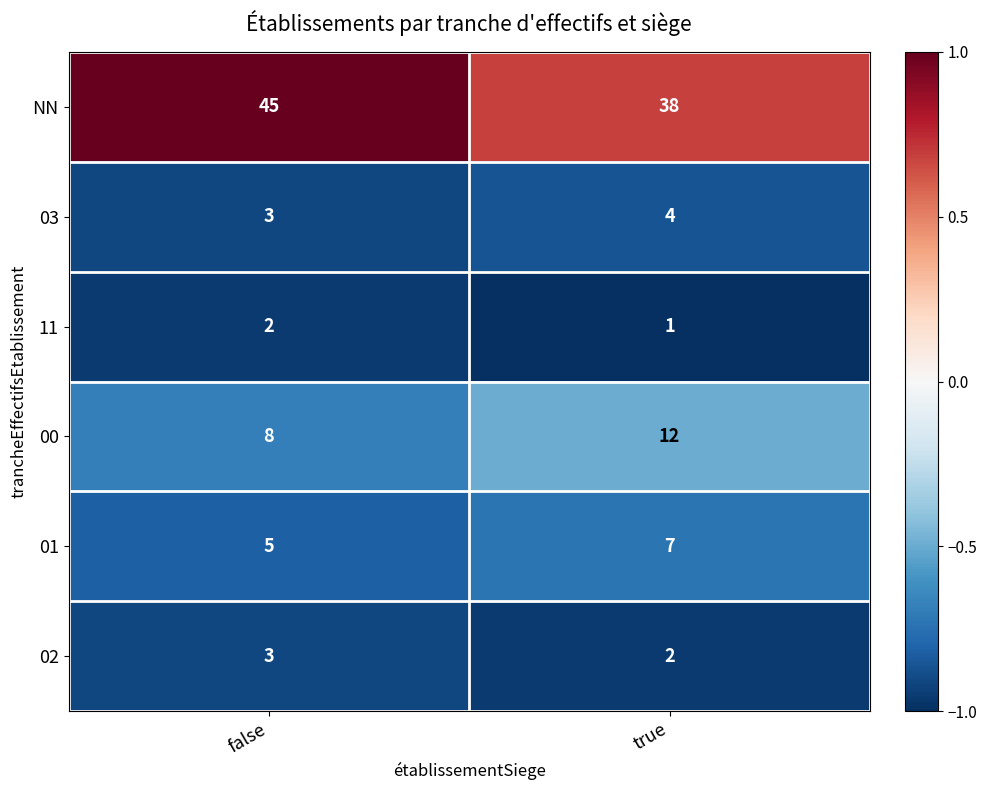

List the series in order of their peak value, highest first.

NN, 00, 01, 03, 02, 11